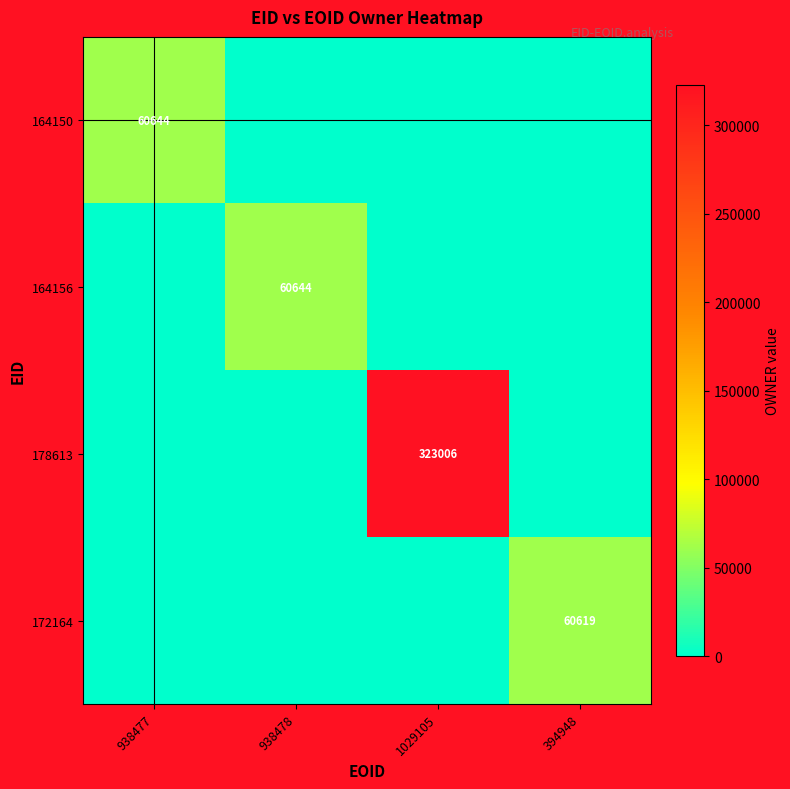

What is the sum of all 172164 values?

60619